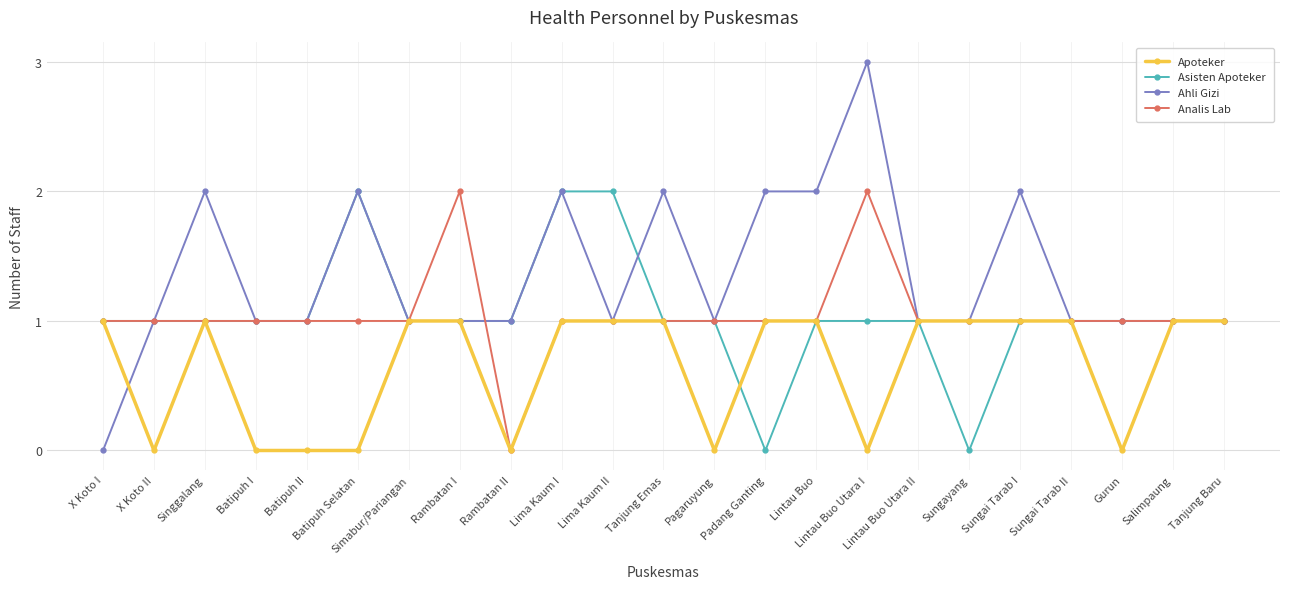

The value of Analis Lab at Sungayang is 2. True or false?

False